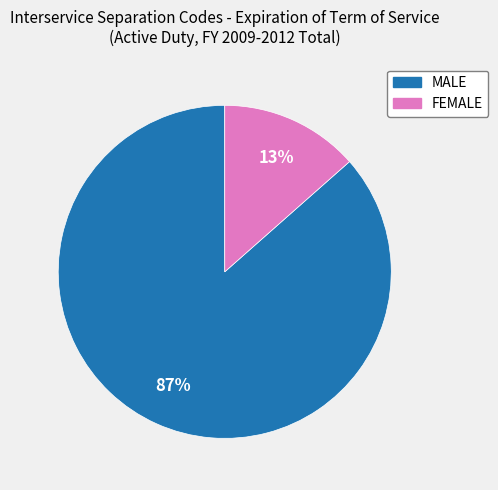

What is the majority slice?

MALE